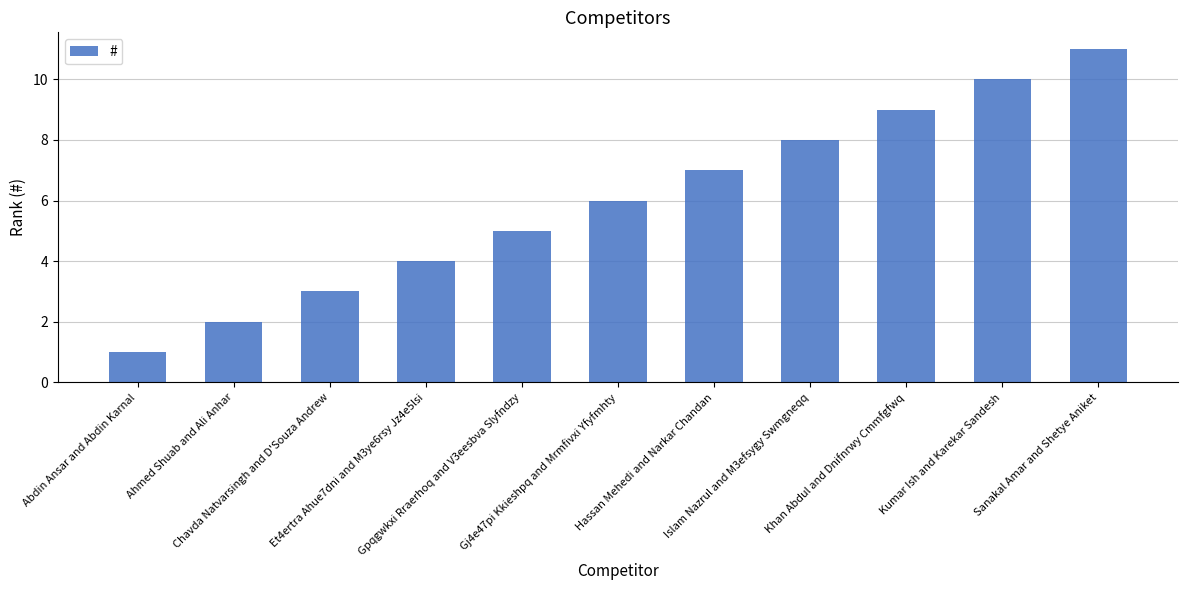

List the labels in order of value, smallest first.

Abdin Ansar and Abdin Karnal, Ahmed Shuab and Ali Anhar, Chavda Natvarsingh and D'Souza Andrew, Et4ertra Ahue7dni and M3ye6rsy Jz4e5lsi, Gpqgwkxi Rraerhoq and V3eesbva Slyfndzy, Gj4e47pi Kkieshpq and Mrmfivxi Yfyfmhty, Hassan Mehedi and Narkar Chandan, Islam Nazrul and M3efsygy Swmgneqq, Khan Abdul and Dnifnrwy Cmmfgfwq, Kumar Ish and Karekar Sandesh, Sanakal Amar and Shetye Aniket